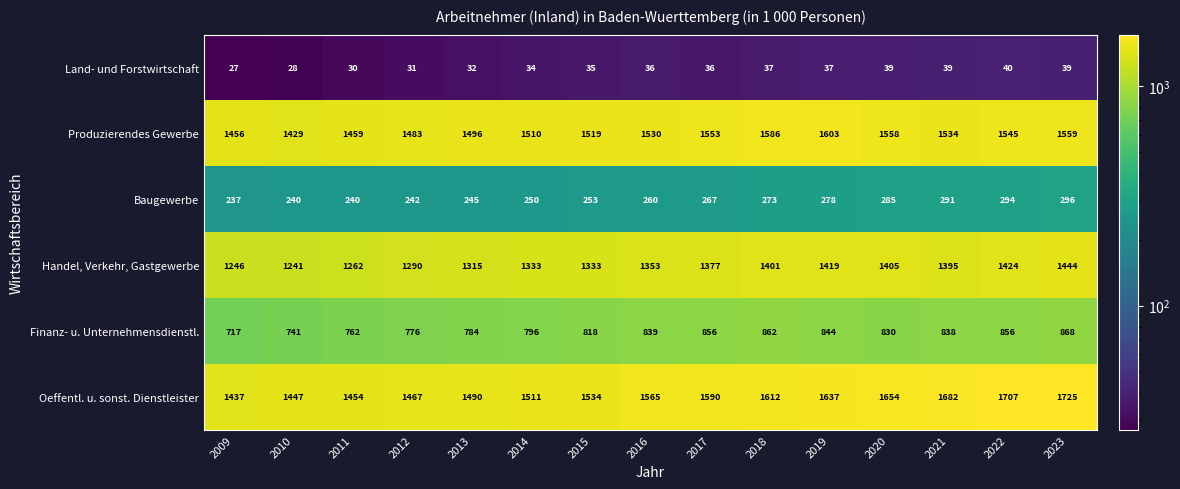

Where is Baugewerbe nearest to the value 266?

2017